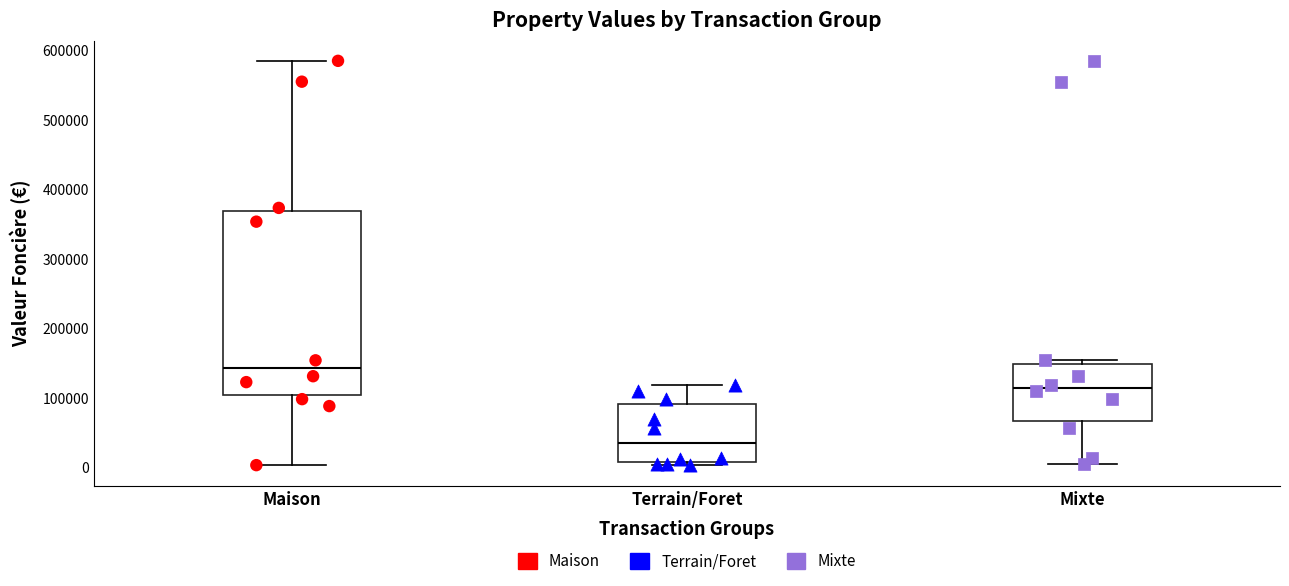

Reading left to right, read every box against the y-axis: the position of its median line, the range the box covers, and the ends of its whiskers. The values are not printed on the chart, so give them approximately, as read against the axis.

Maison: median 140000, box 100000 to 370000, whiskers 0 to 590000
Terrain/Foret: median 30000, box 10000 to 90000, whiskers 0 to 120000
Mixte: median 110000, box 70000 to 150000, whiskers 0 to 150000 (just above the box's upper edge)